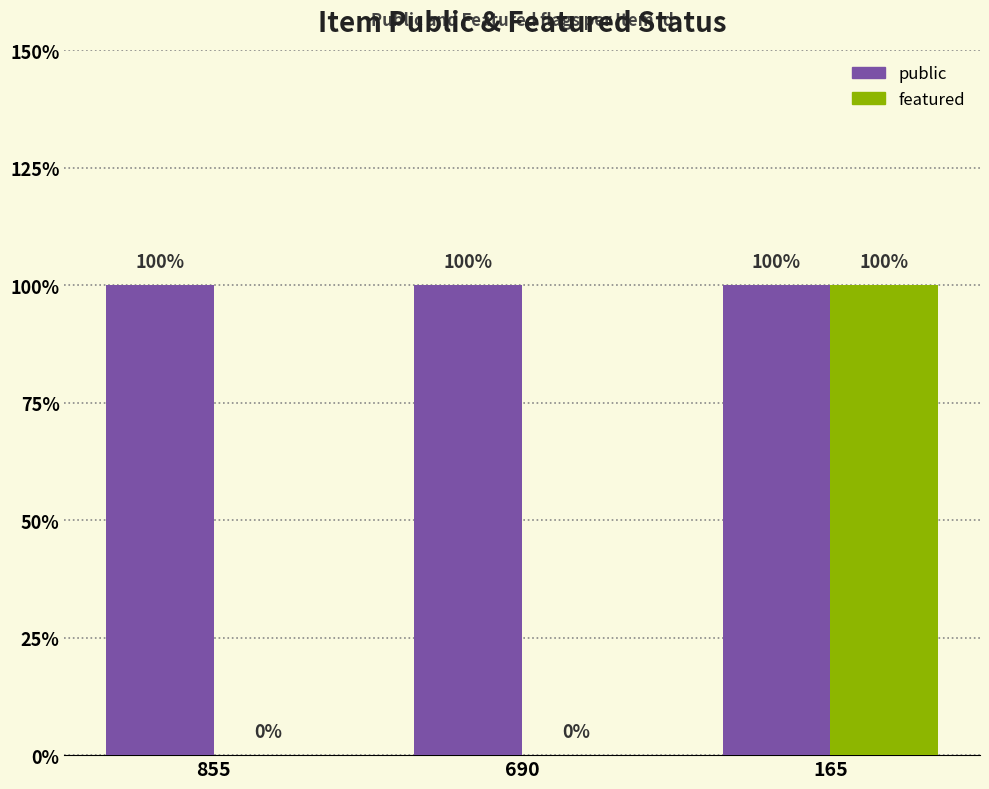

Which category has the lowest value across all series?

855